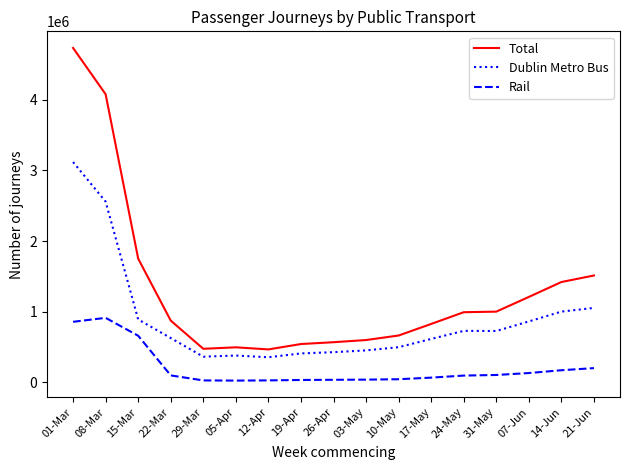

Is it true that Dublin Metro Bus equals 2558064 at 08-Mar?

True